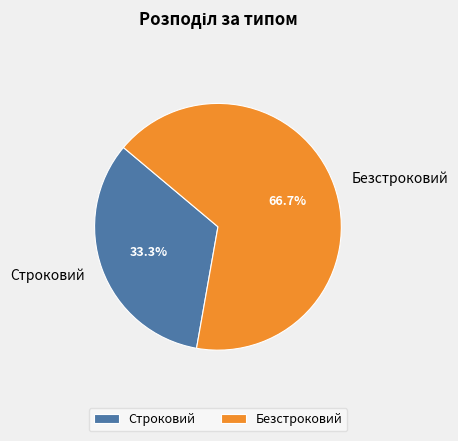

To the nearest percent, what percentage of the pie is Строковий?

33%